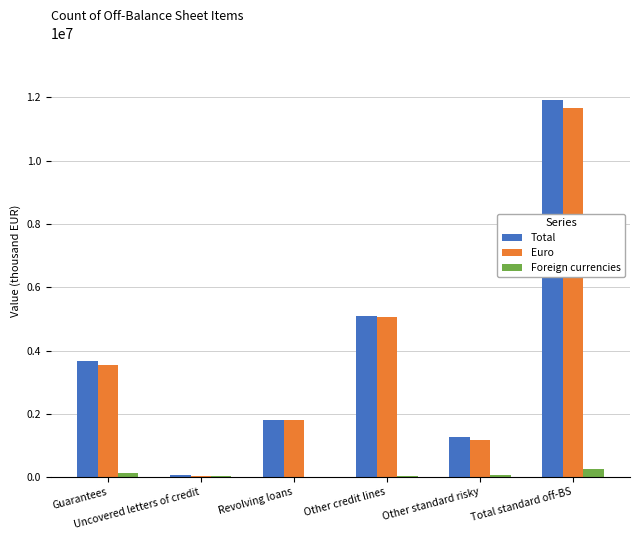

What is the highest value of the Total series?

11914133